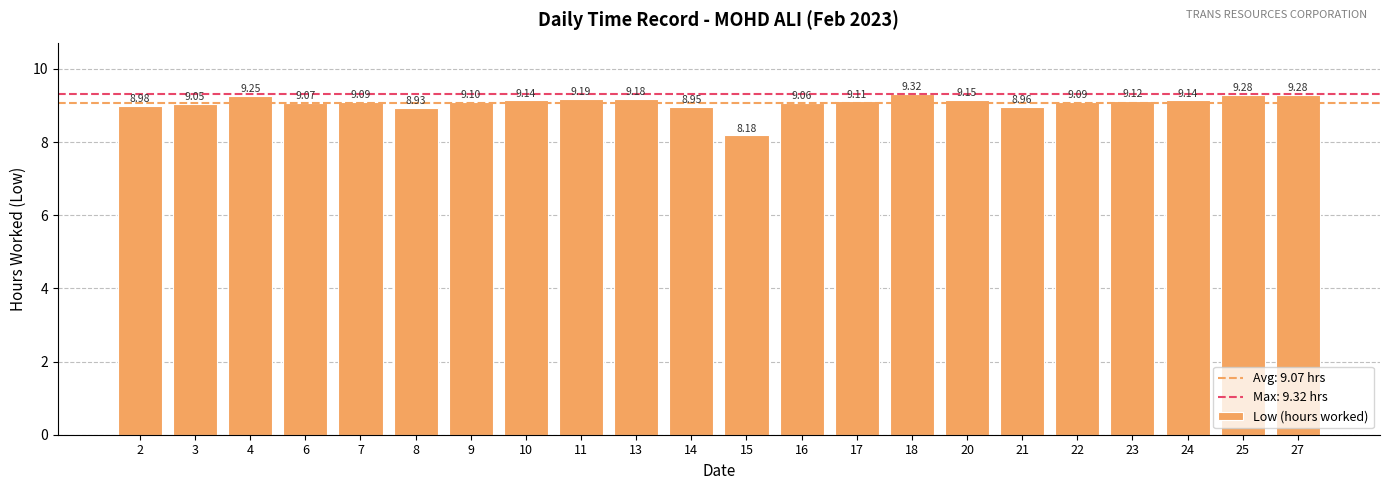

How many bars are there in total?

22